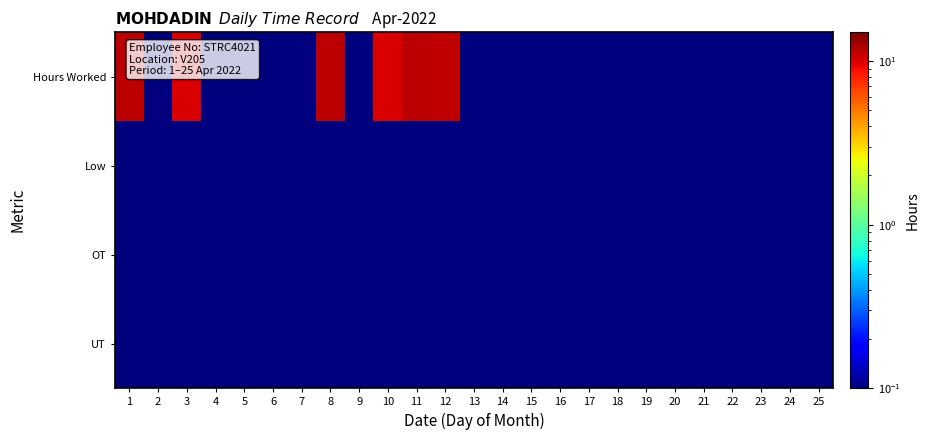

At which category is the sum across all series the highest?

11